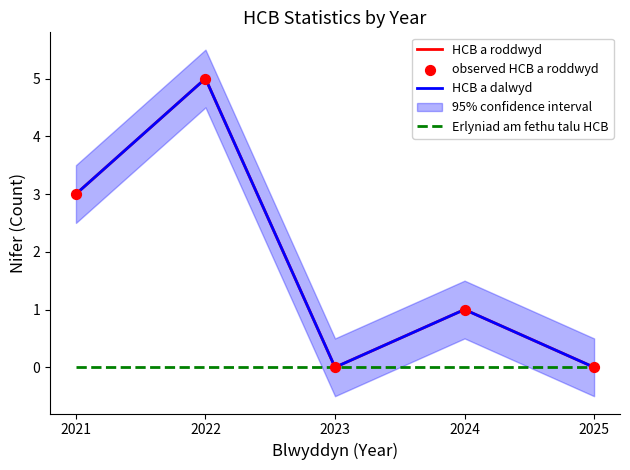

Which series reaches the maximum Y coordinate?

HCB a roddwyd